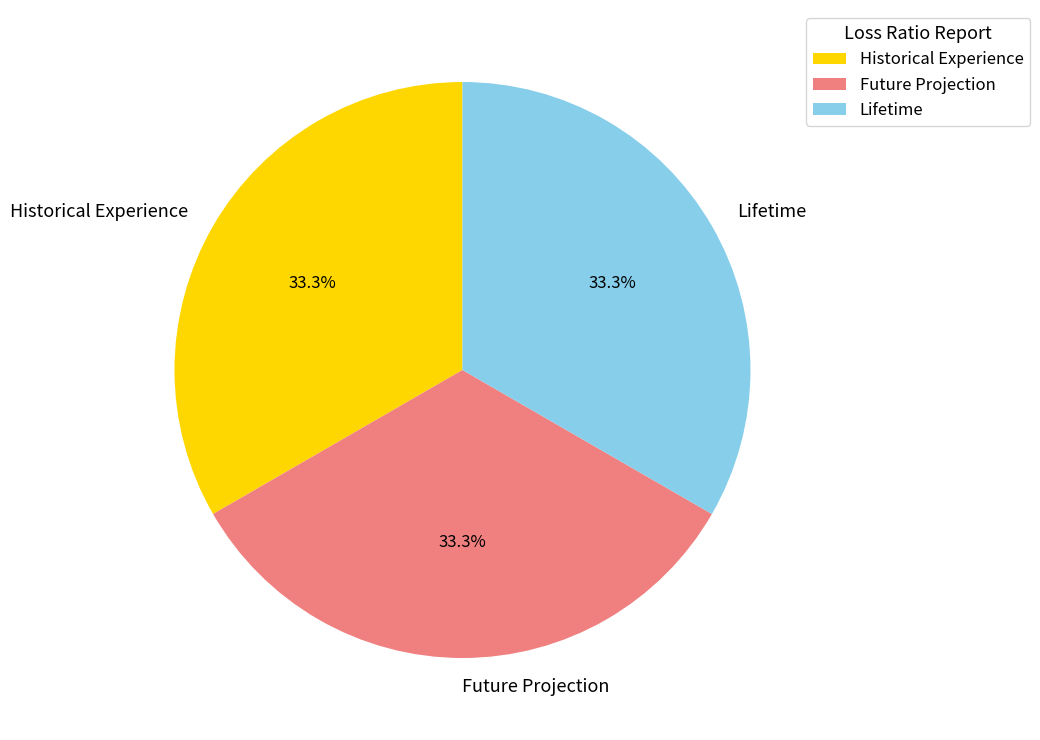

Count the number of slices in the pie.

3